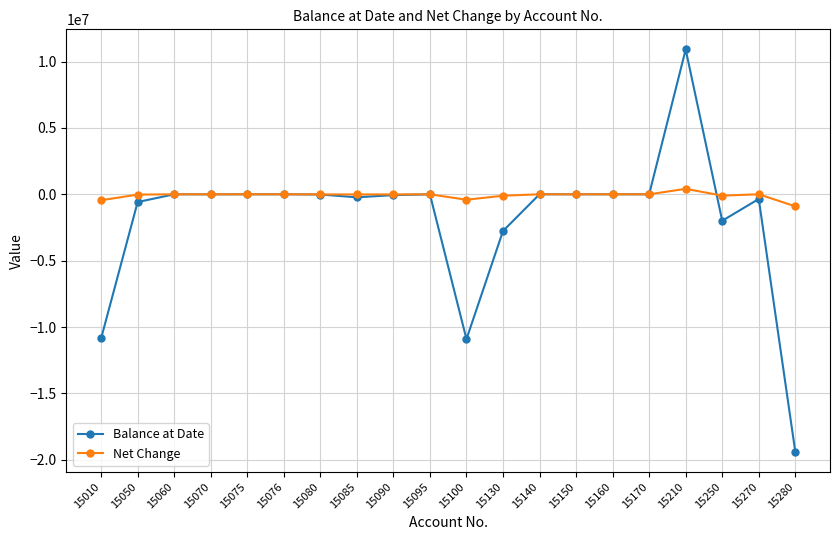

What is the spread (max minus min) of values at 15140?

3209.1